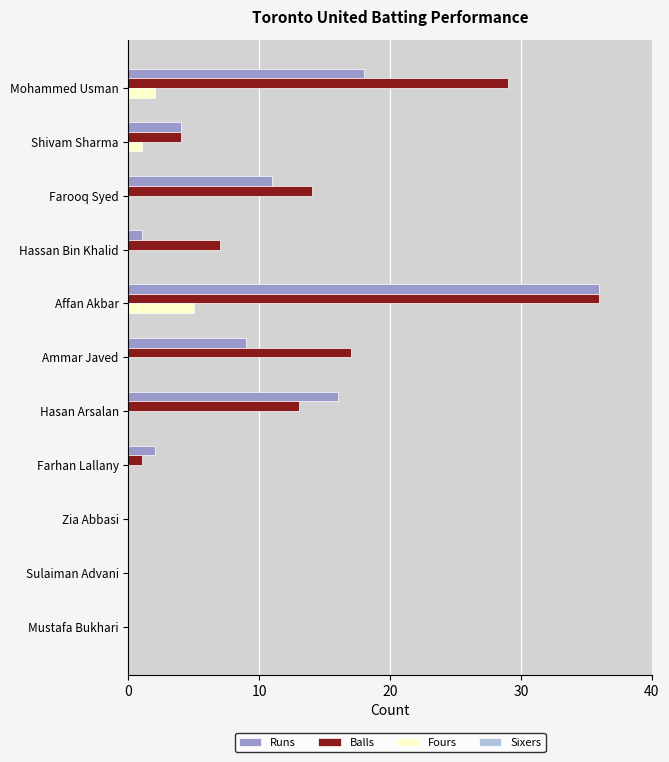

At which category does the chart reach its peak across all series?

Affan Akbar